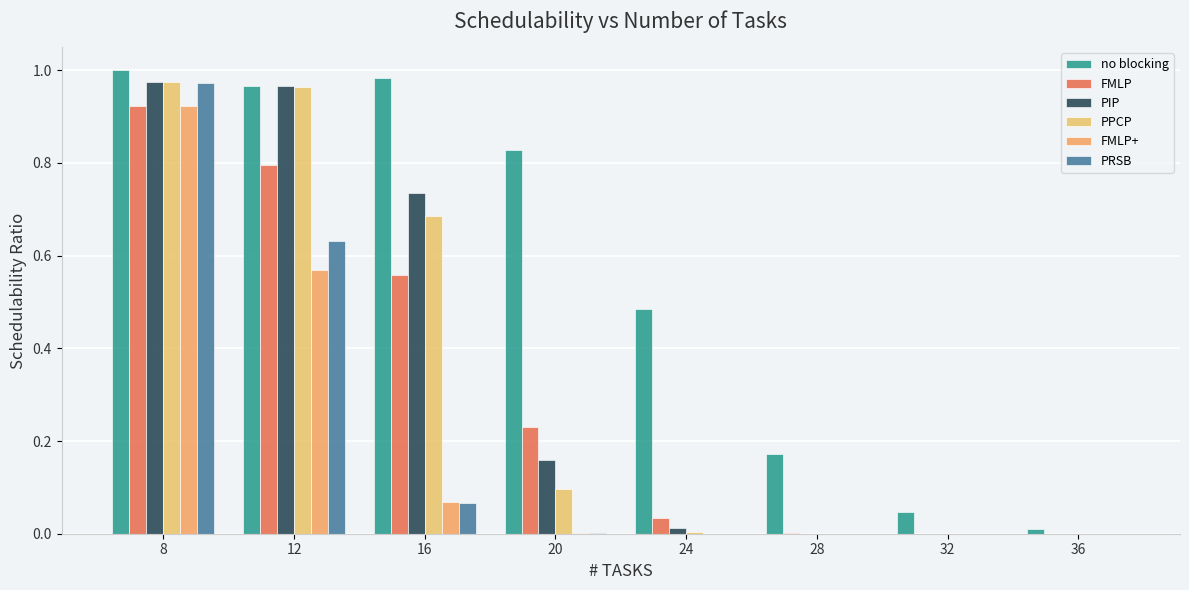

How many distinct data groups are displayed?

6